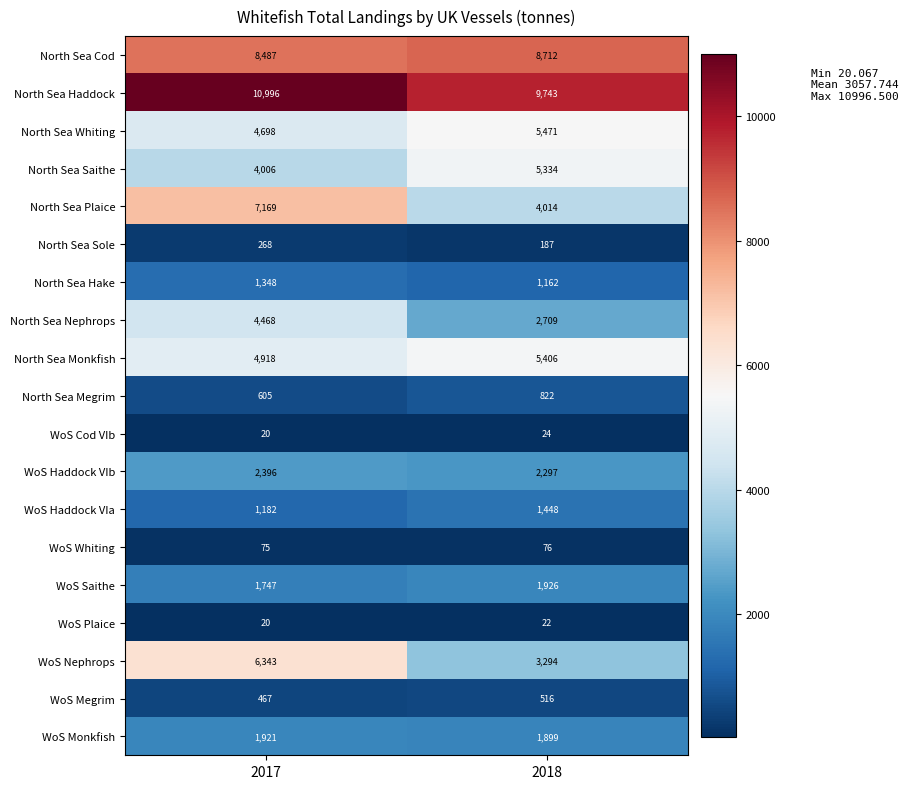

What is the average value of the North Sea Hake series?

1255